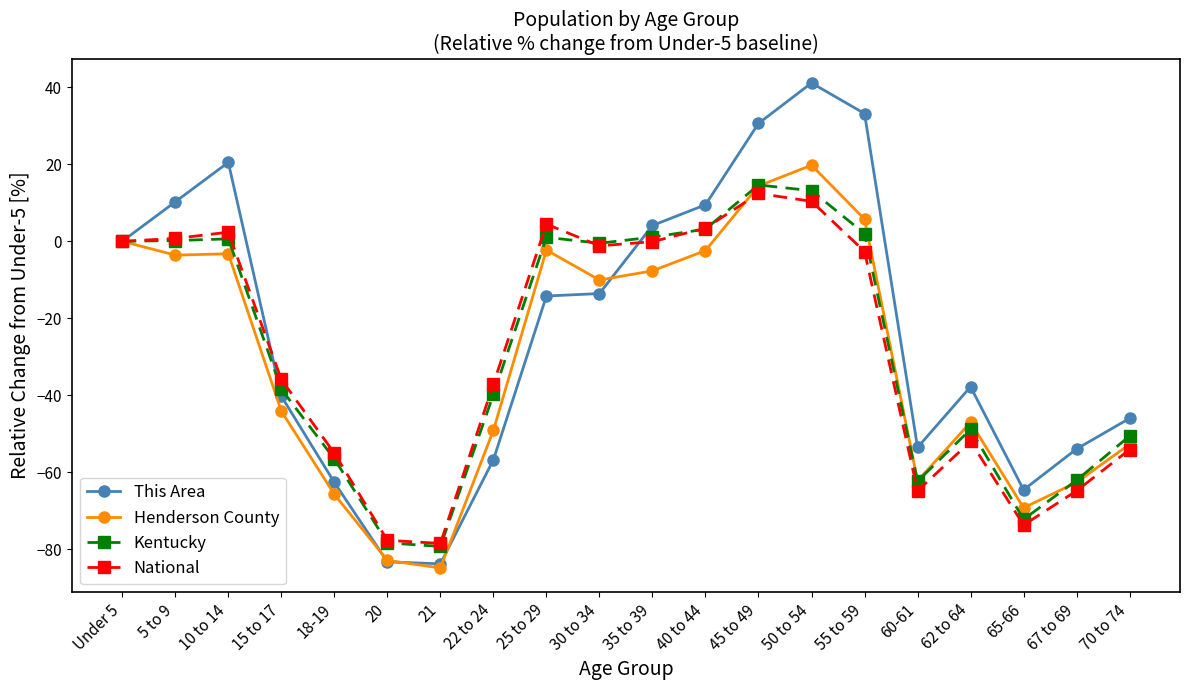

At which label is Kentucky closest to -32?

15 to 17